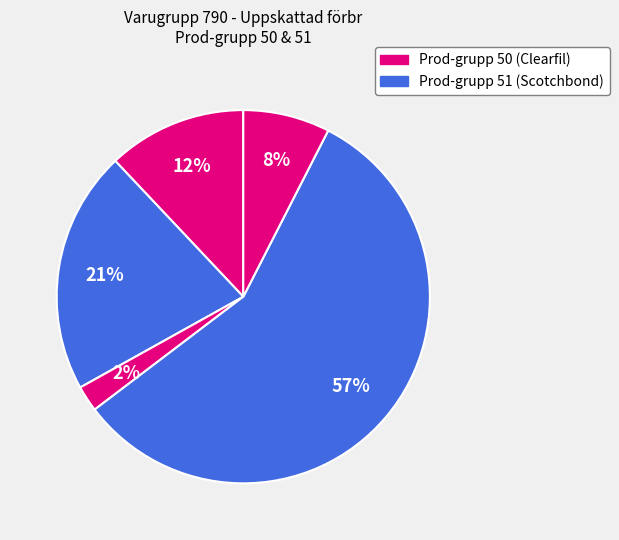

How many segments does this pie chart have?

5